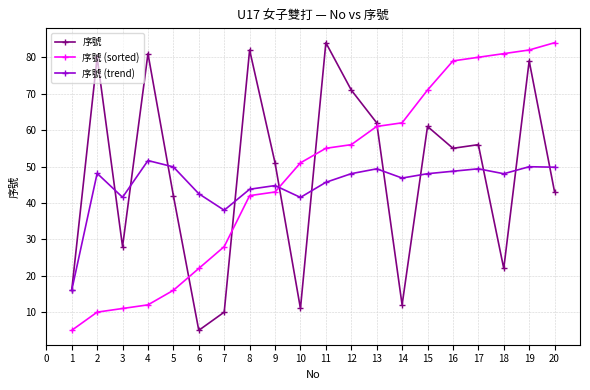

Rank the categories by 序號 (sorted) value from highest to lowest.

20, 19, 18, 17, 16, 15, 14, 13, 12, 11, 10, 9, 8, 7, 6, 5, 4, 3, 2, 1